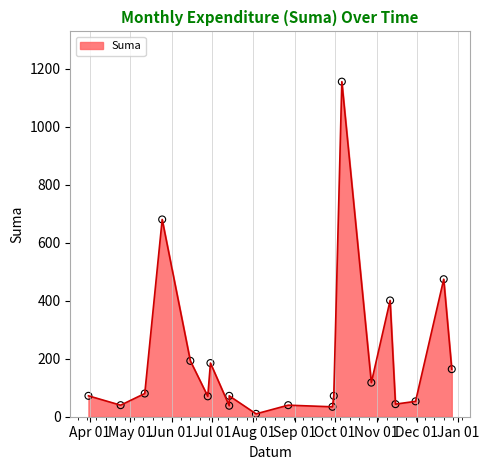

What is the change in value from 2021-11-11 to 2021-12-27?

-236.8